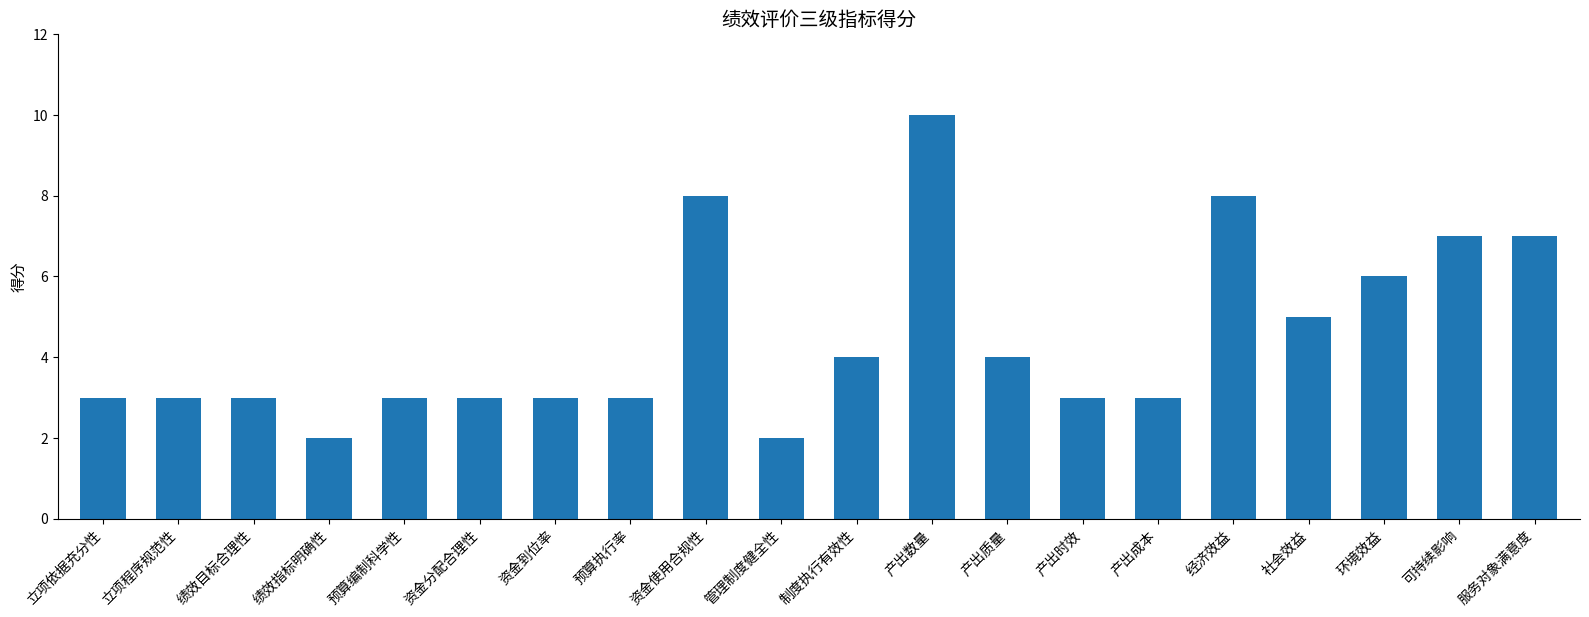

Count the number of data series in this chart.

1